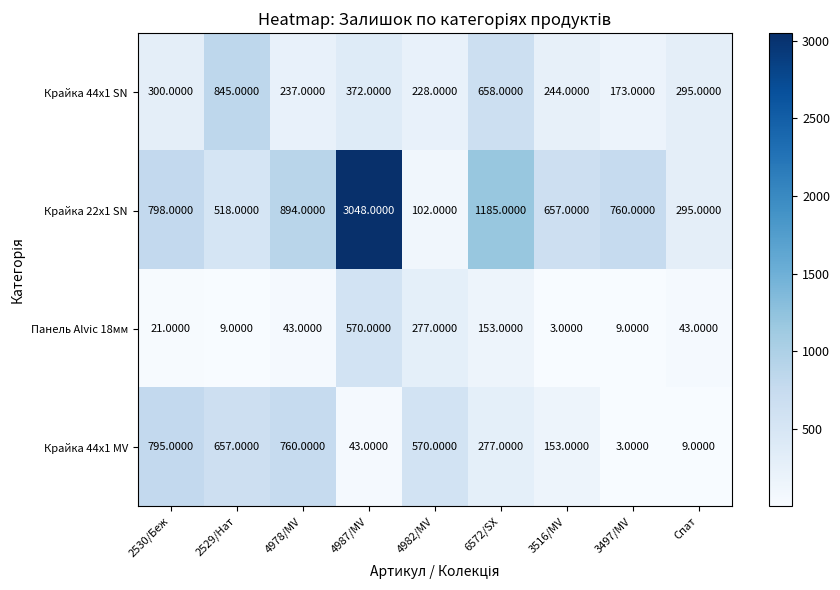

Which series has the widest spread of values?

Крайка 22x1 SN